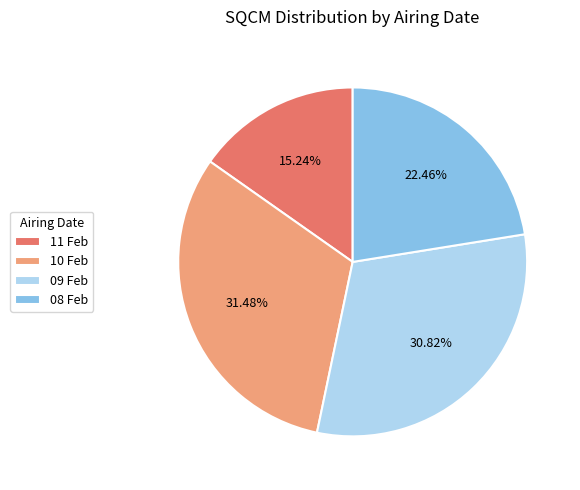

Approximately how many times larger is the value at 09 Feb compared to 11 Feb?

2.0